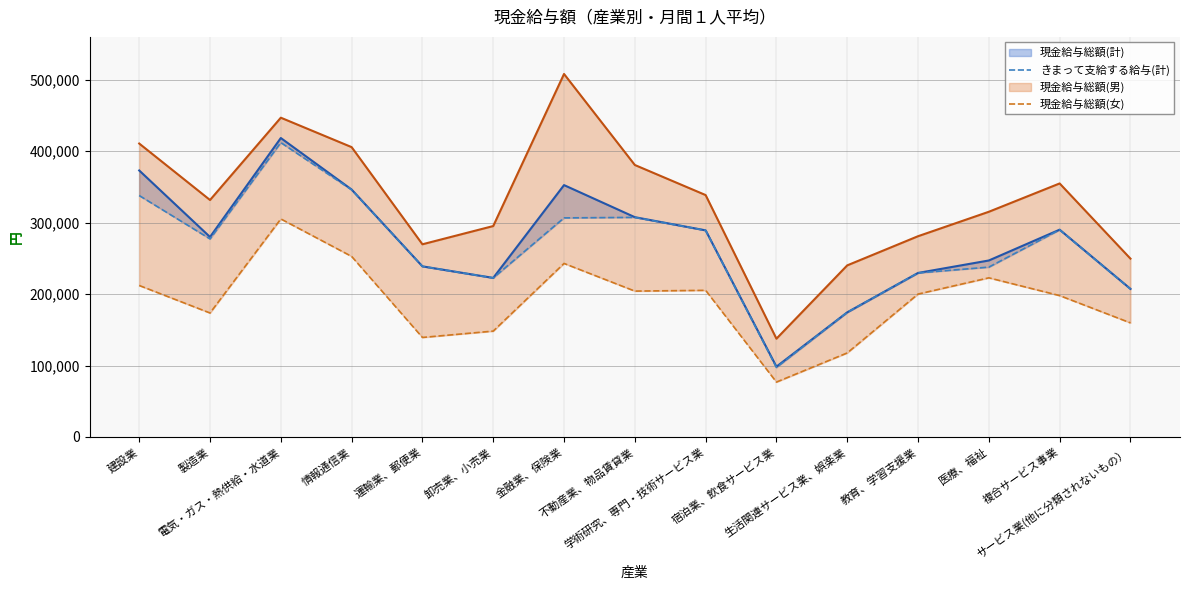

What is the value of the きまって支給する給与(計) point at the 13th from the left?

237730